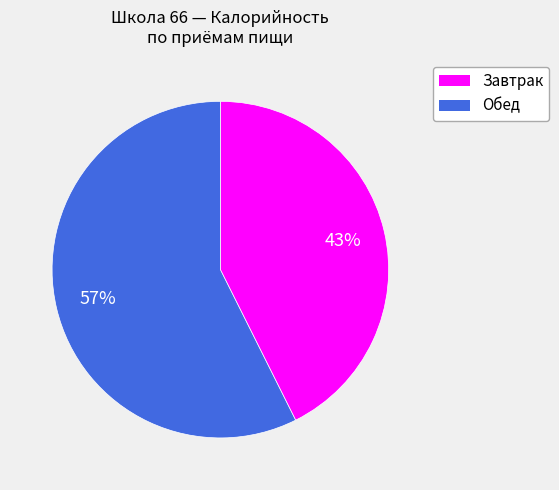

How many slices are in this pie chart?

2